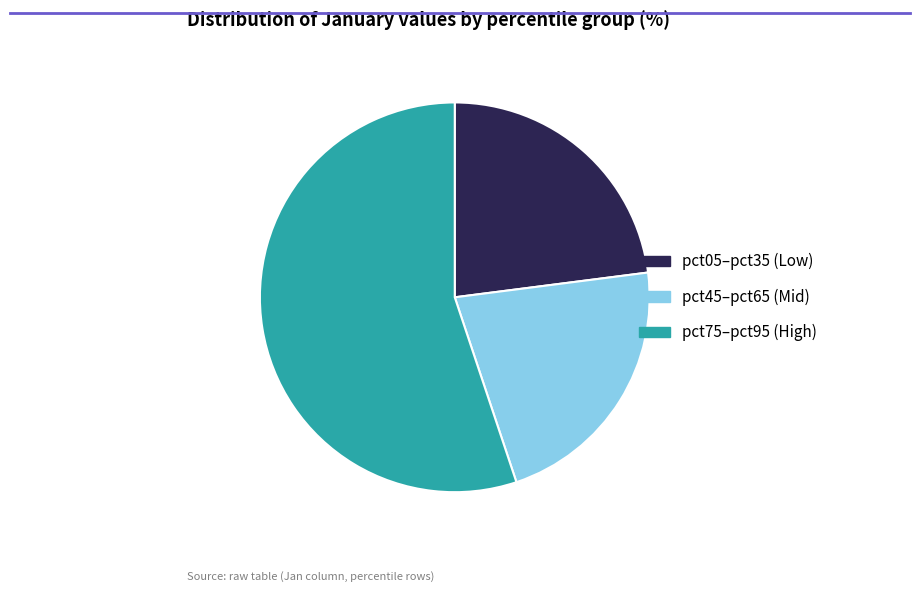

Is it true that pct05–pct35 (Low) is 10% of the pie?

False